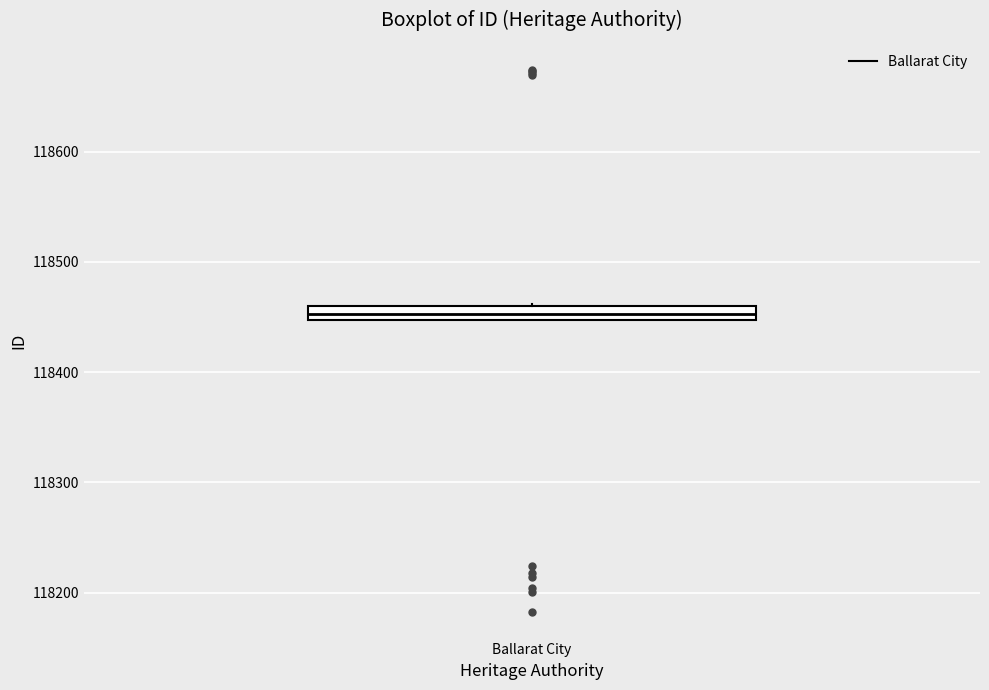

Where is the upper edge of the box for Ballarat City on the y-axis? The values are not printed on the chart, so give them approximately, as read against the axis.

118460